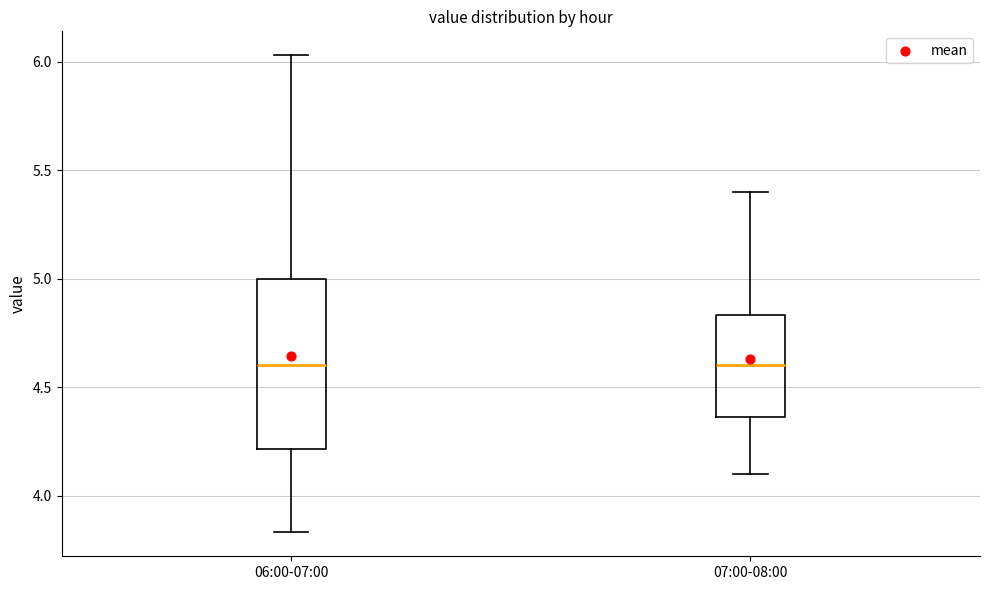

Reading left to right, read every box against the y-axis: the position of its median line, the range the box covers, and the ends of its whiskers. The values are not printed on the chart, so give them approximately, as read against the axis.

06:00-07:00: median 4.60, box 4.20 to 5.00, whiskers 3.85 to 6.05
07:00-08:00: median 4.60, box 4.35 to 4.85, whiskers 4.10 to 5.40